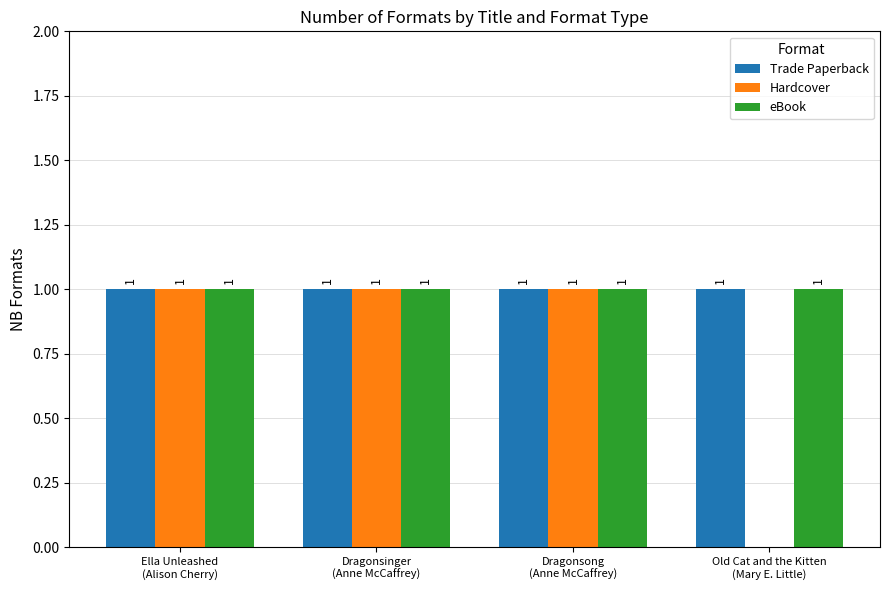

What is the total value across all series at Dragonsong
(Anne McCaffrey)?

3